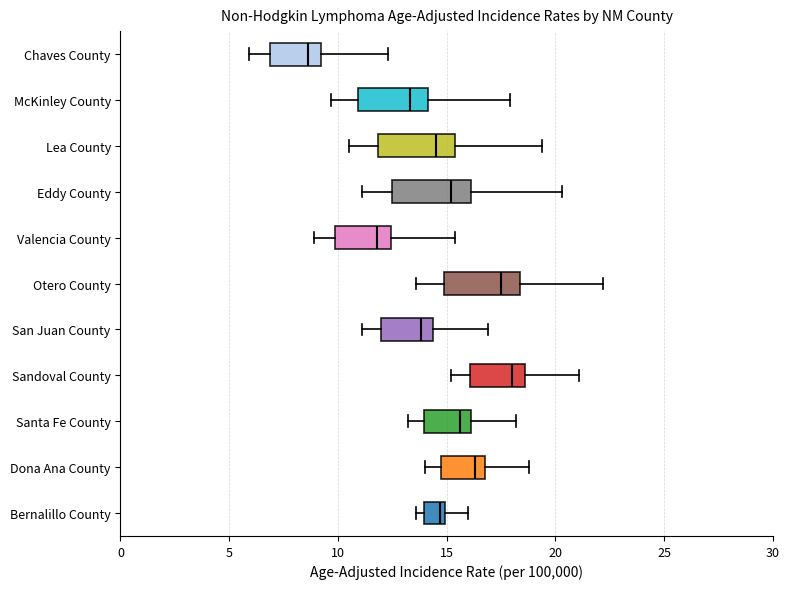

Reading bottom to top, transcribe this box plot: for each box, give where its median line is, the range the box spans, and where its two whiskers end, as read against the x-axis. The values are not printed on the chart, so give them approximately, as read against the axis.

Bernalillo County: median 14.5, box 14.0 to 15.0, whiskers 13.5 to 16.0
Dona Ana County: median 16.5, box 14.5 to 17.0, whiskers 14.0 to 19.0
Santa Fe County: median 15.5, box 14.0 to 16.0, whiskers 13.0 to 18.0
Sandoval County: median 18.0, box 16.0 to 18.5, whiskers 15.0 to 21.0
San Juan County: median 14.0, box 12.0 to 14.5, whiskers 11.0 to 17.0
Otero County: median 17.5, box 15.0 to 18.5, whiskers 13.5 to 22.0
Valencia County: median 12.0, box 10.0 to 12.5, whiskers 9.0 to 15.5
Eddy County: median 15.0, box 12.5 to 16.0, whiskers 11.0 to 20.5
Lea County: median 14.5, box 12.0 to 15.5, whiskers 10.5 to 19.5
McKinley County: median 13.5, box 11.0 to 14.0, whiskers 9.5 to 18.0
Chaves County: median 8.5, box 7.0 to 9.0, whiskers 6.0 to 12.5